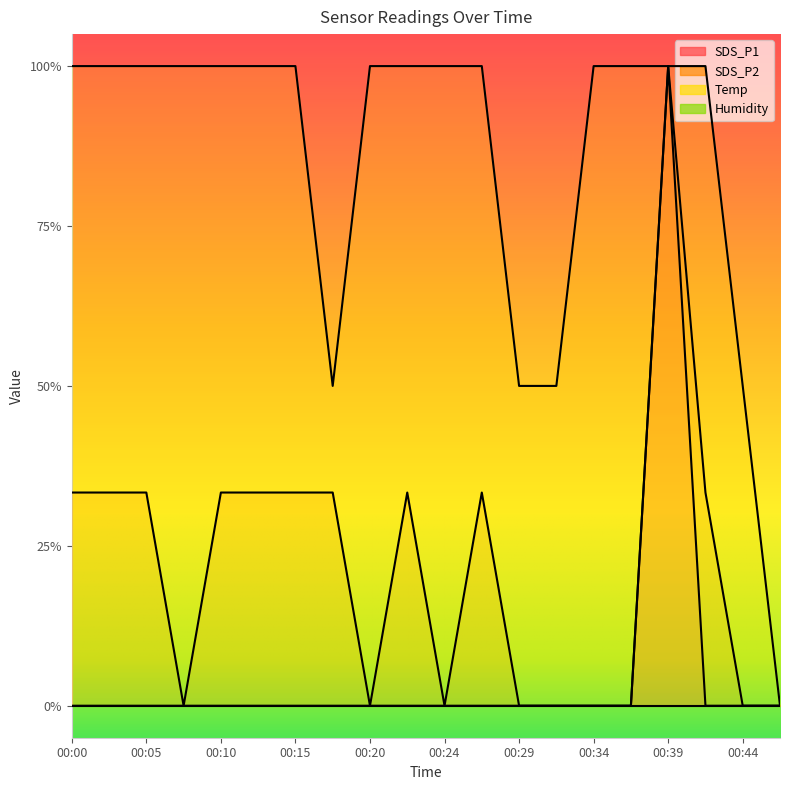

In SDS_P2, how many points are lower than both neighbors (excluding endpoints)?

3